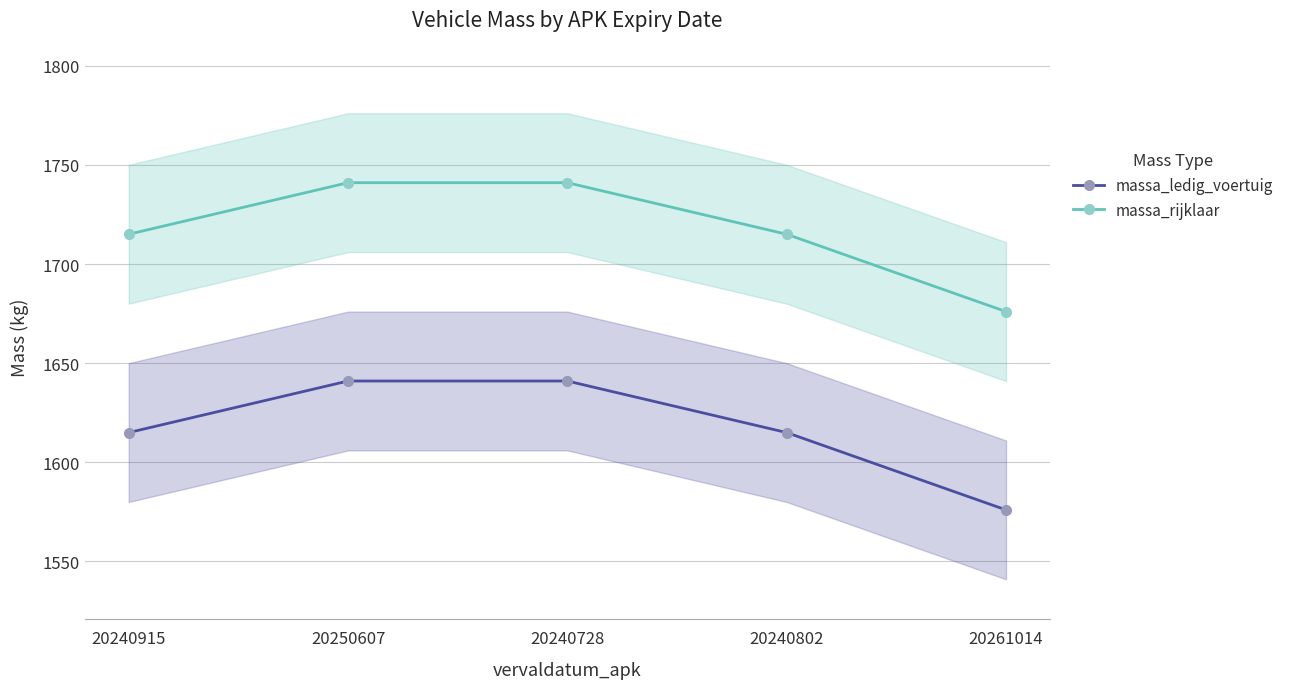

What is the highest value of the massa_rijklaar series?

1741